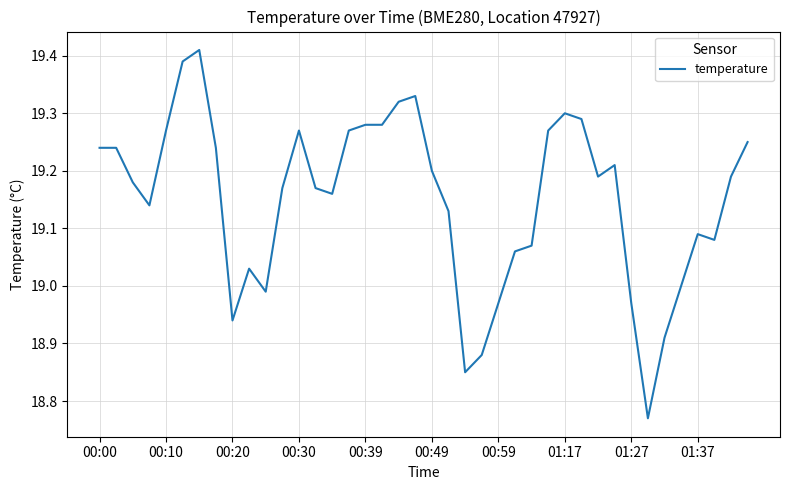

What is the difference between the maximum and minimum values?

0.6